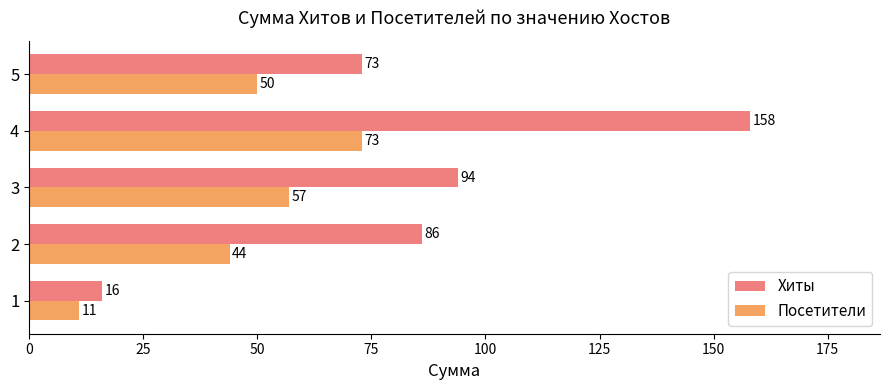

What is the difference between the second highest and second lowest values in the Посетители series?

13